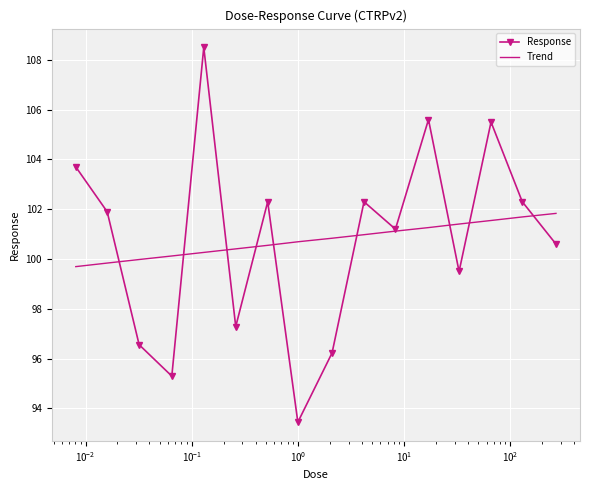

What is the maximum value for Response?

108.5